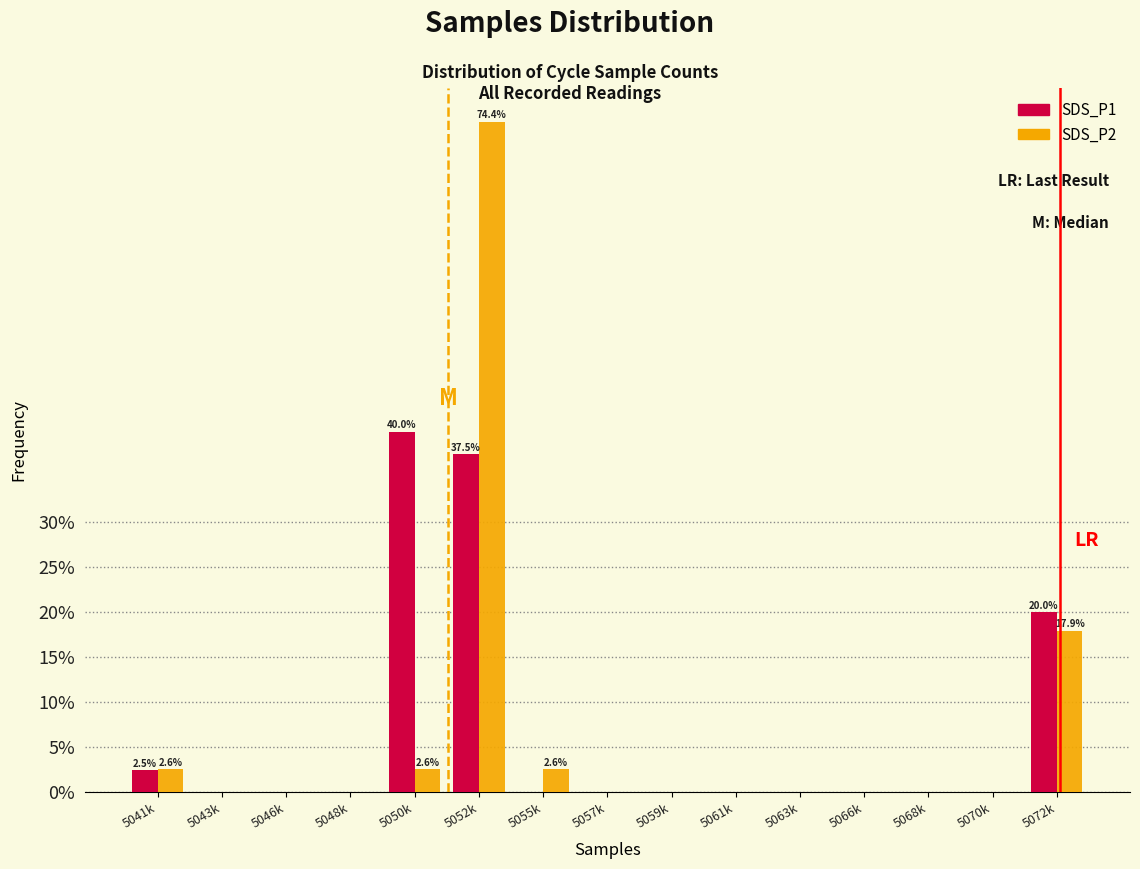

Reading left to right, list all the values displayed in this chart.

SDS_P1: 5041k=2.5	5043k=0.0	5046k=0.0	5048k=0.0	5050k=40.0	5052k=37.5	5055k=0.0	5057k=0.0	5059k=0.0	5061k=0.0	5063k=0.0	5066k=0.0	5068k=0.0	5070k=0.0	5072k=20.0
SDS_P2: 5041k=2.6	5043k=0.0	5046k=0.0	5048k=0.0	5050k=2.6	5052k=74.4	5055k=2.6	5057k=0.0	5059k=0.0	5061k=0.0	5063k=0.0	5066k=0.0	5068k=0.0	5070k=0.0	5072k=17.9